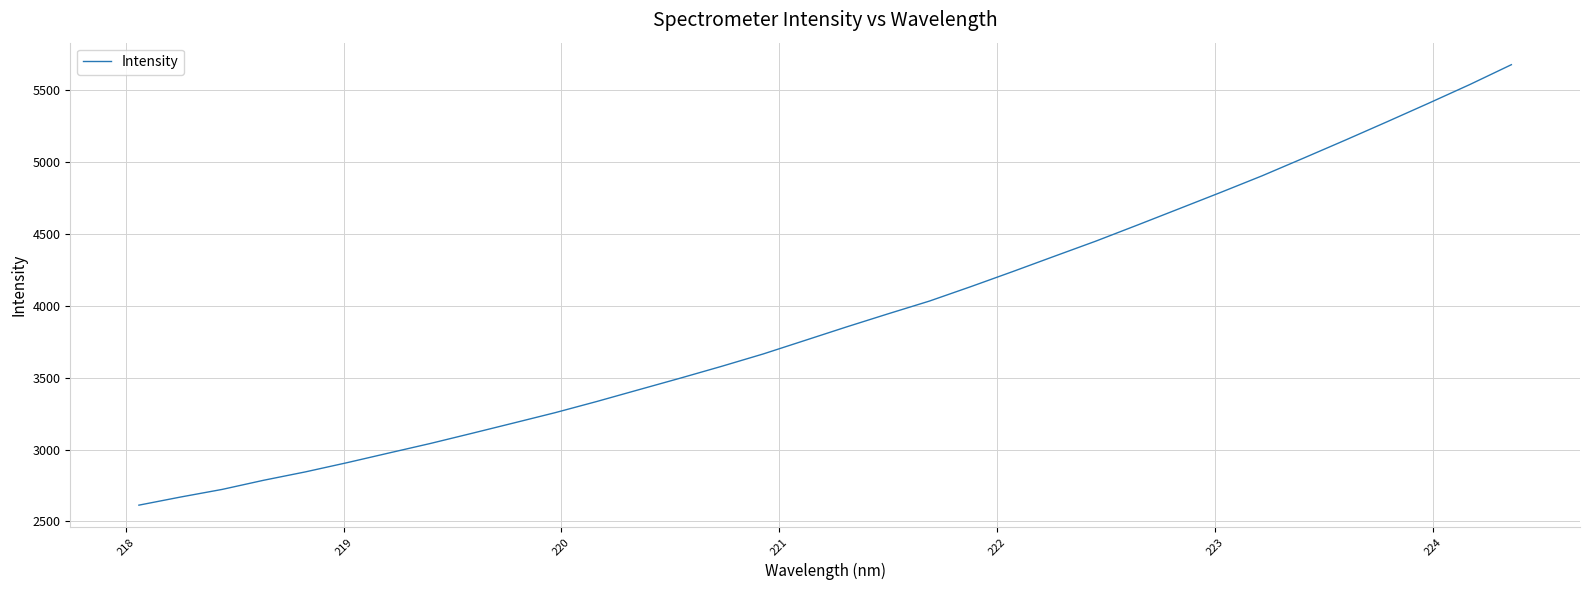

What is the difference between the maximum and minimum values?

3061.6